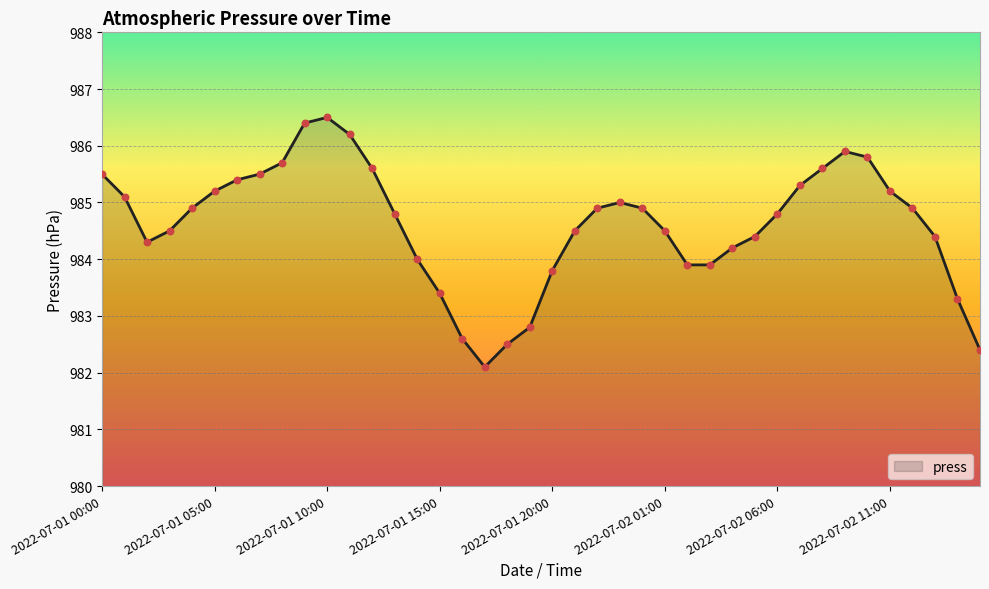

What is the minimum value shown in the chart?

982.1